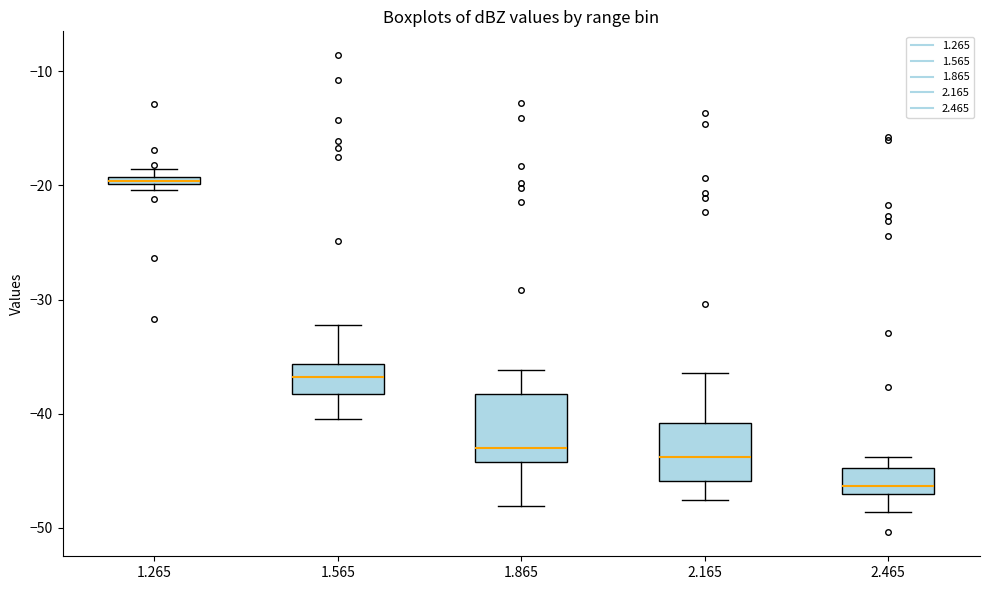

Where is the lower edge of the box at x = 1.865 on the y-axis? The values are not printed on the chart, so give them approximately, as read against the axis.

-44